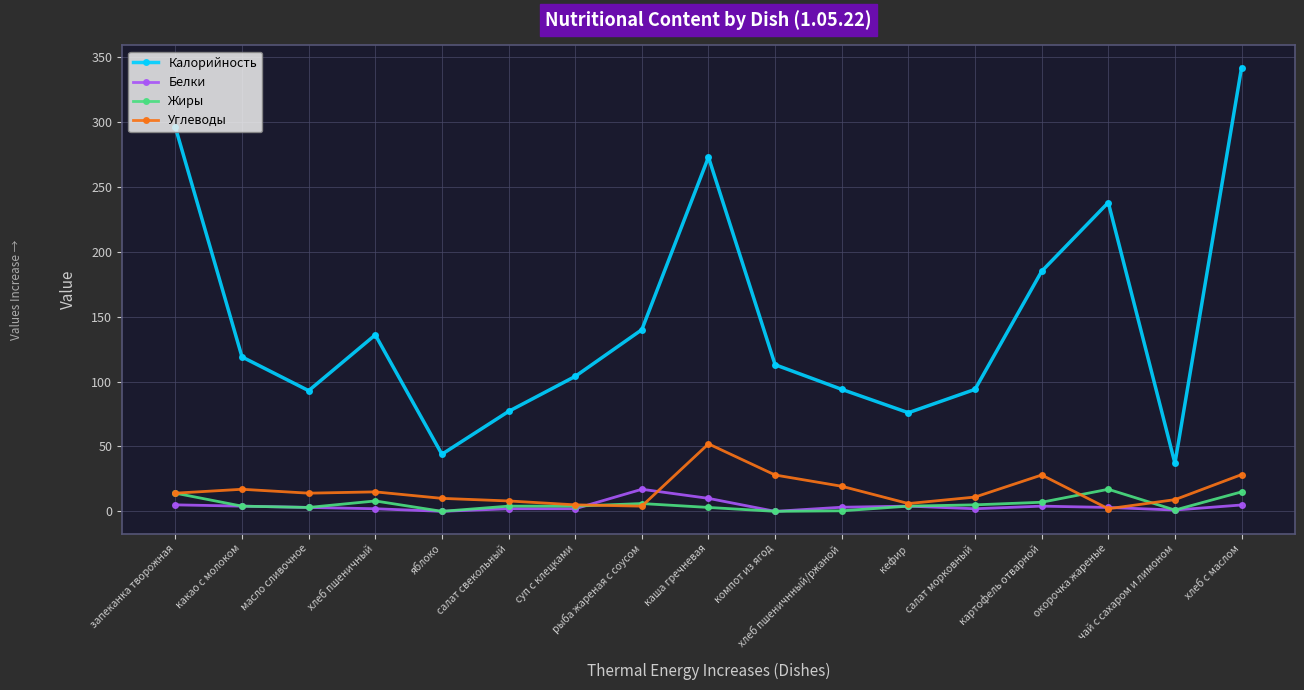

At which label does Калорийность first exceed 113?

запеканка творожная